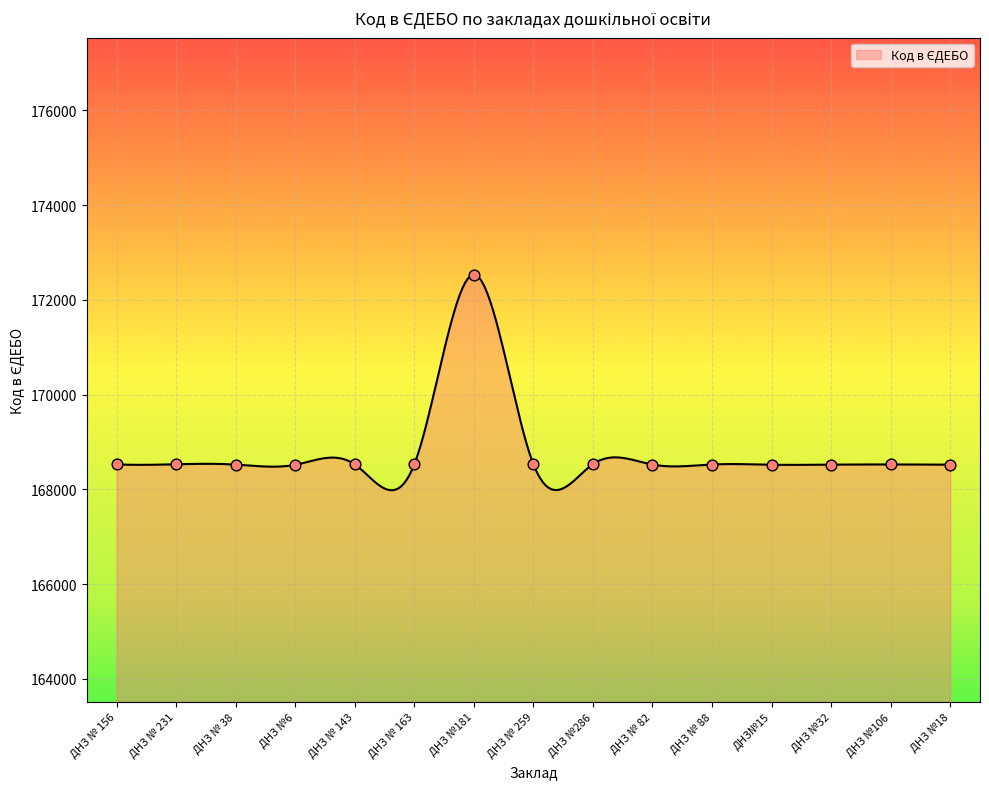

Approximately how many times larger is the value at ДНЗ №18 compared to ДНЗ № 88?

1.0